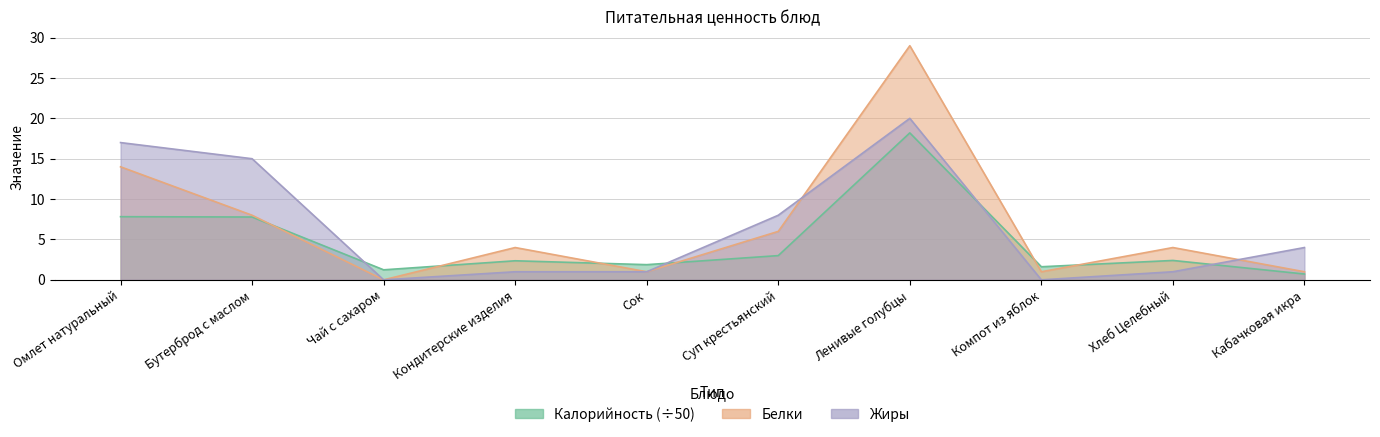

What is the label of the 7th point from the left?

Ленивые голубцы